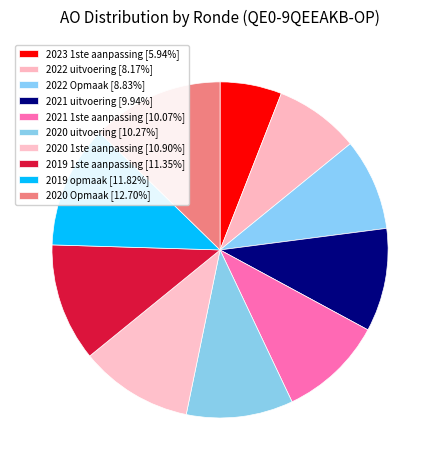

Which category has the smallest portion of the pie?

2023 1ste aanpassing